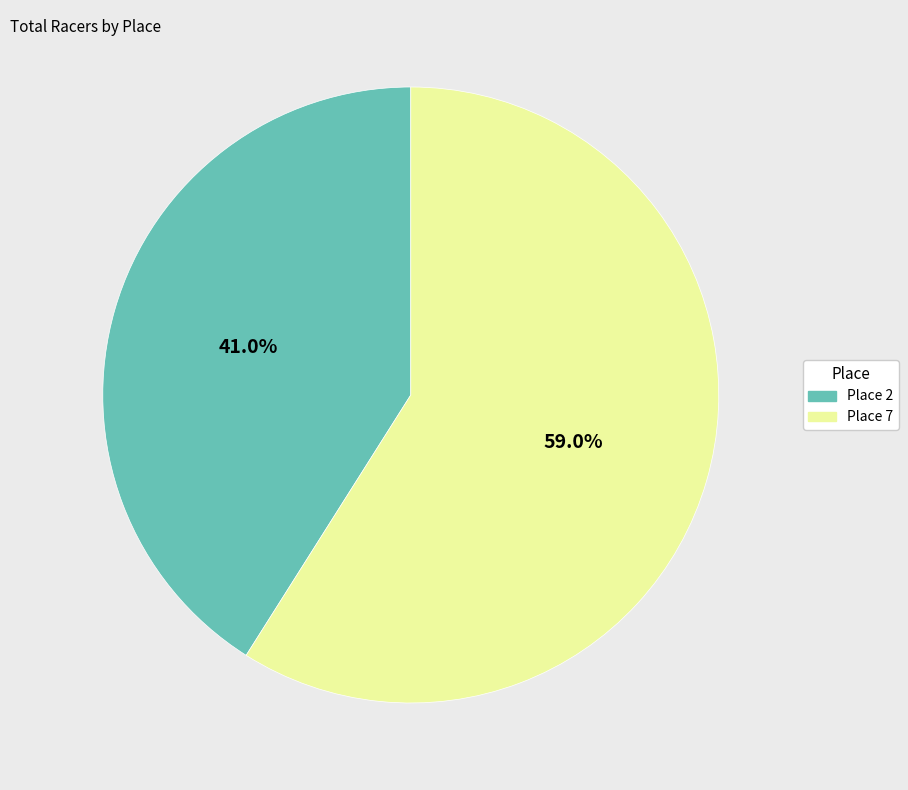

Is there a majority slice in this chart?

Yes